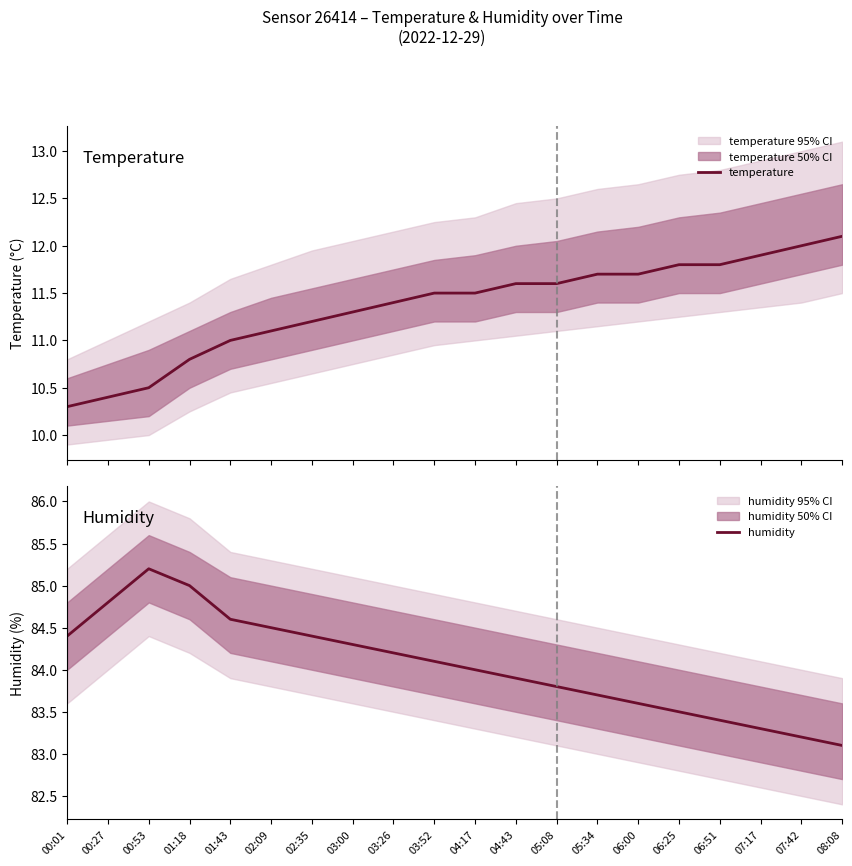

In humidity, how many points are higher than both neighbors (excluding endpoints)?

1